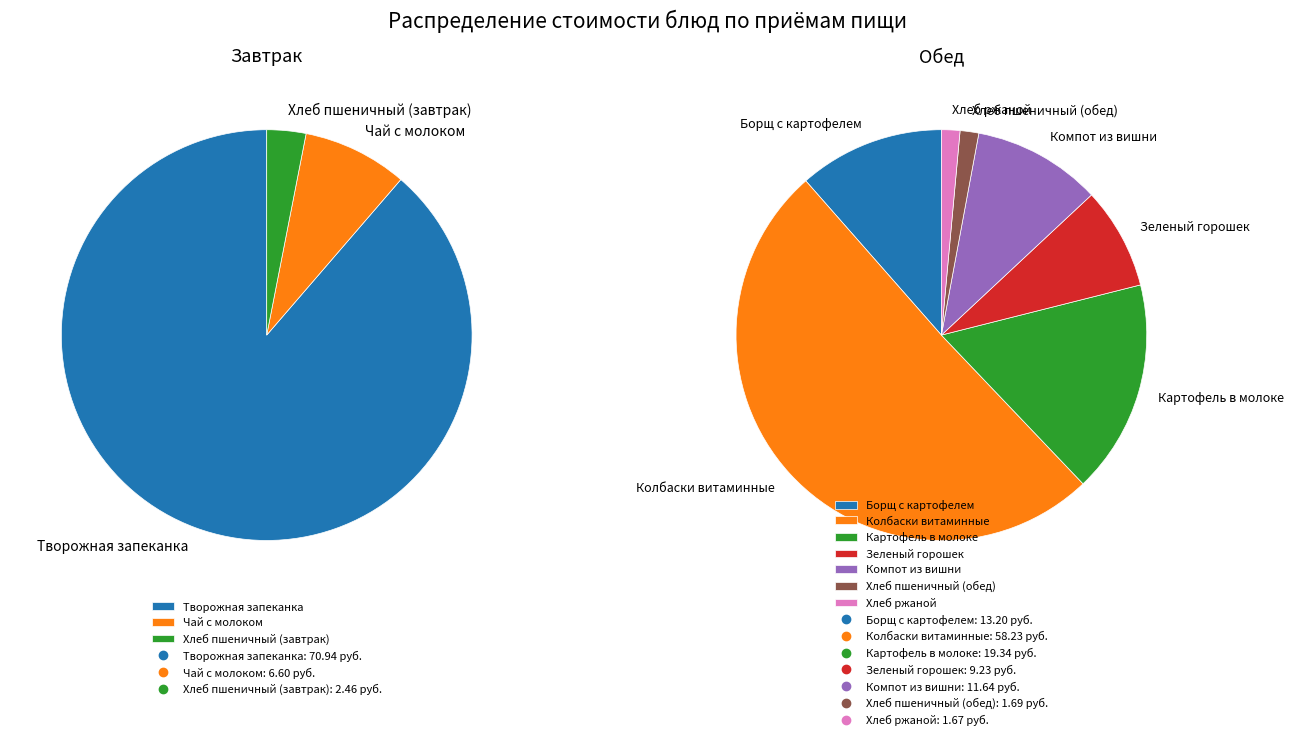

Which series has the largest range (max minus min)?

Завтрак